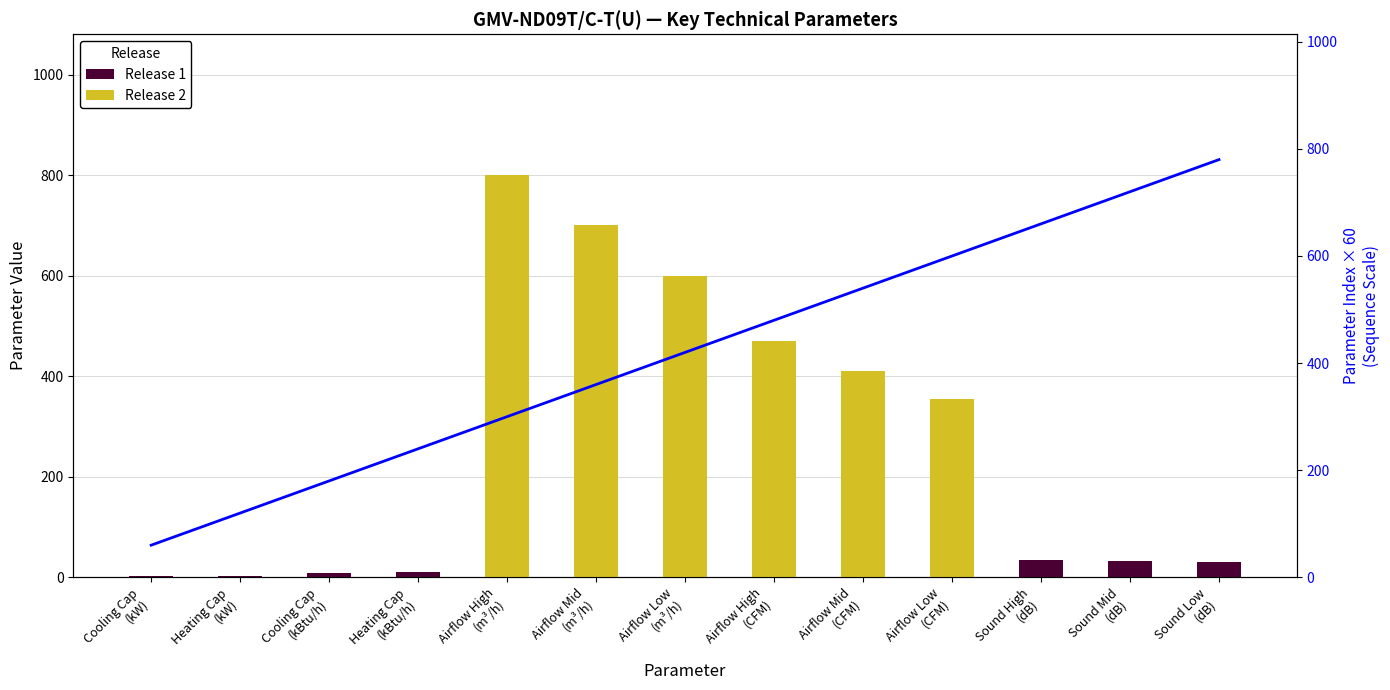

Which series has the largest total across all categories?

Release 2